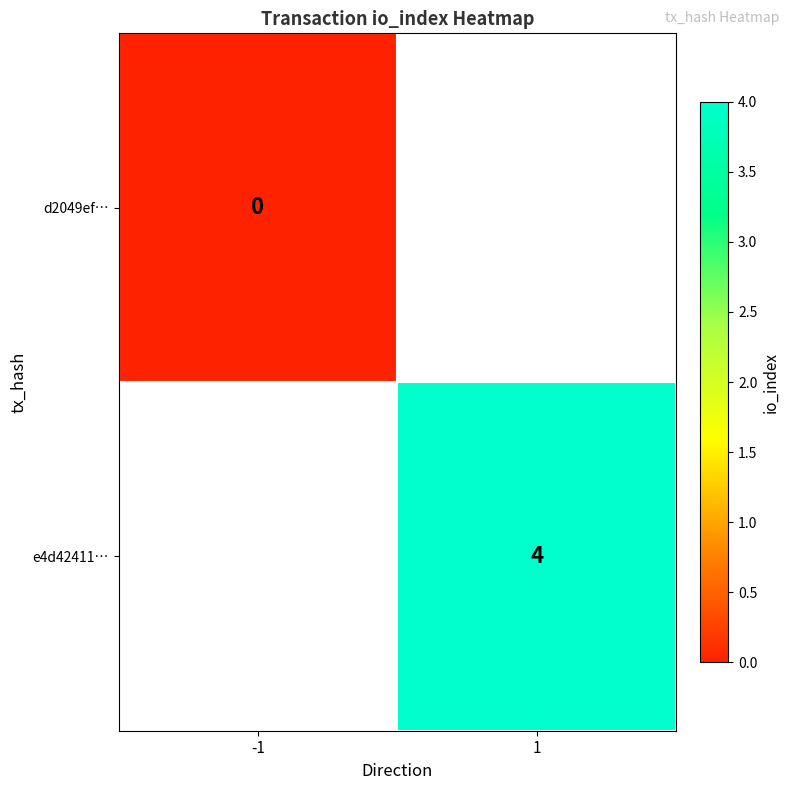

The value of e4d42411… at 1 is 1. True or false?

False